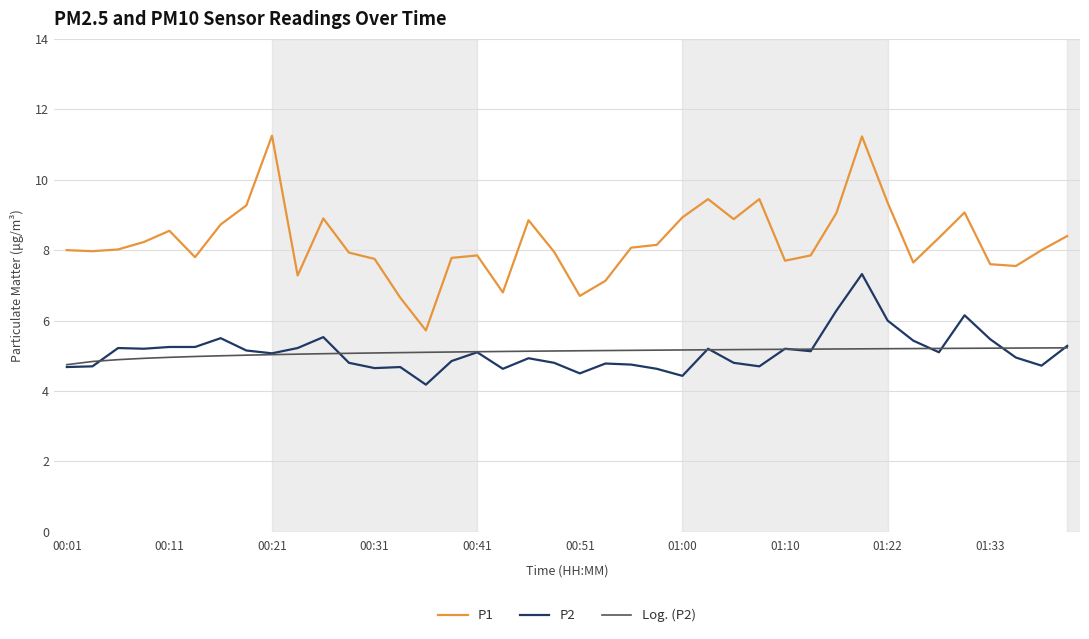

What is the smallest value displayed?

4.2